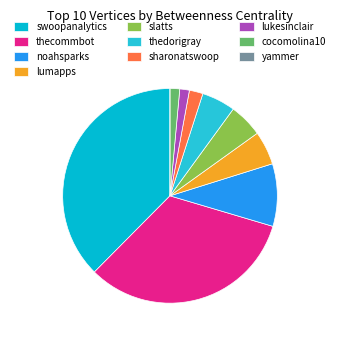

Which slice is the largest?

swoopanalytics